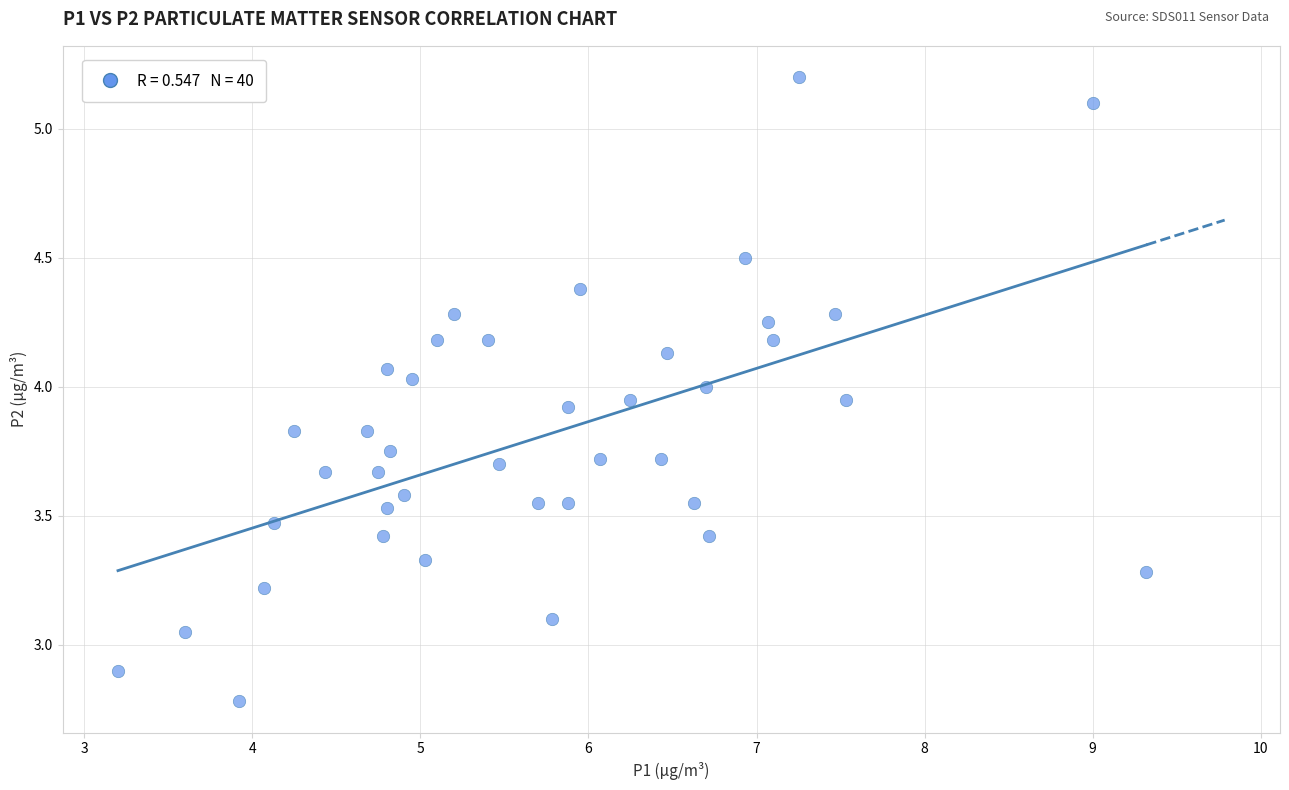

What is the range of Y values (max minus min)?

2.4